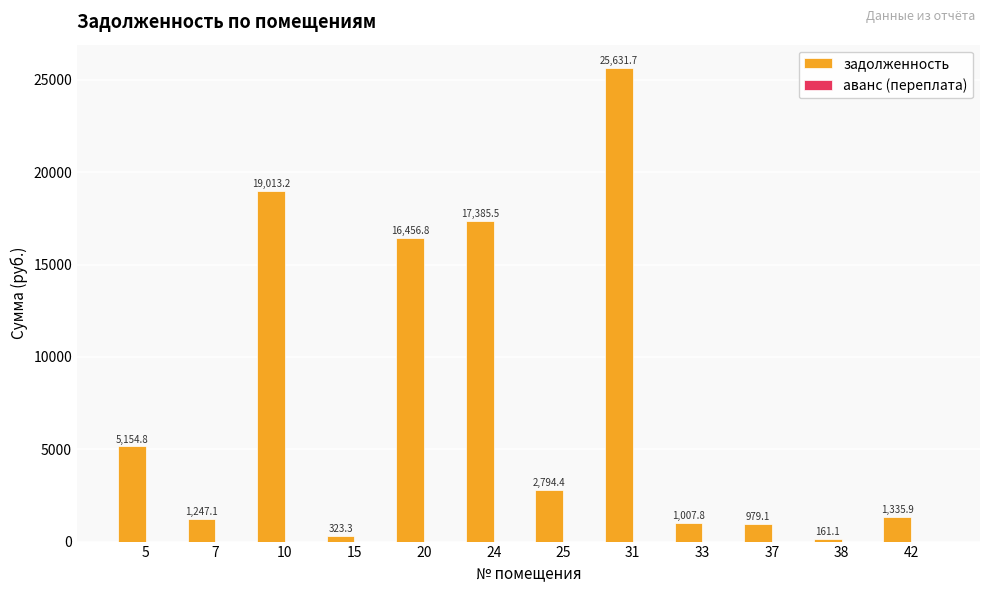

Are the bars horizontal?

No